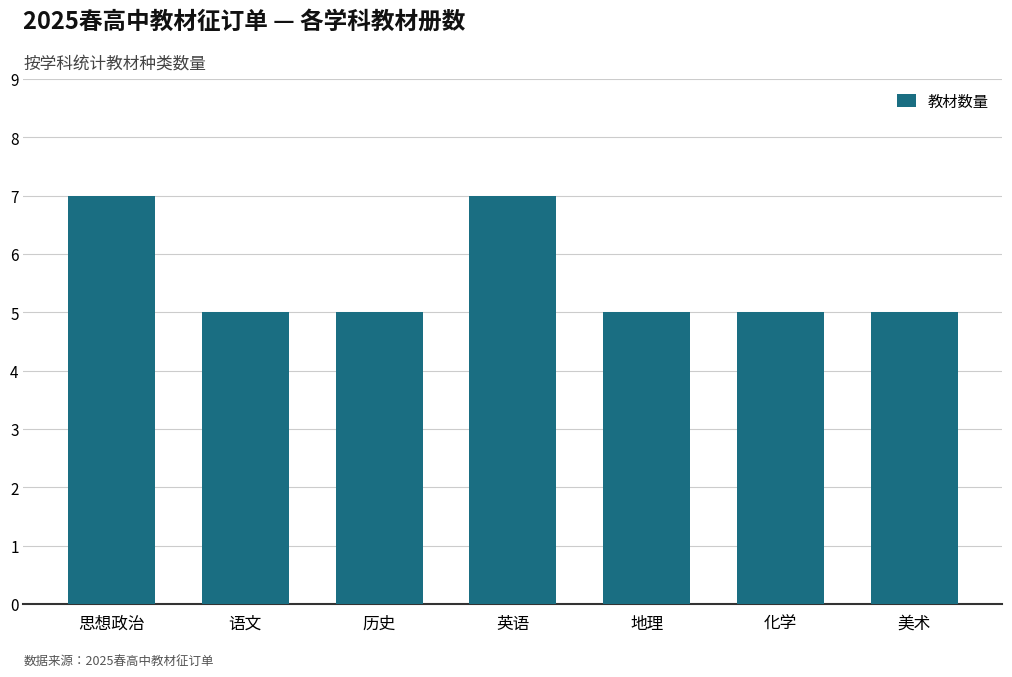

Approximately how many times larger is the value at 思想政治 compared to 地理?

1.4